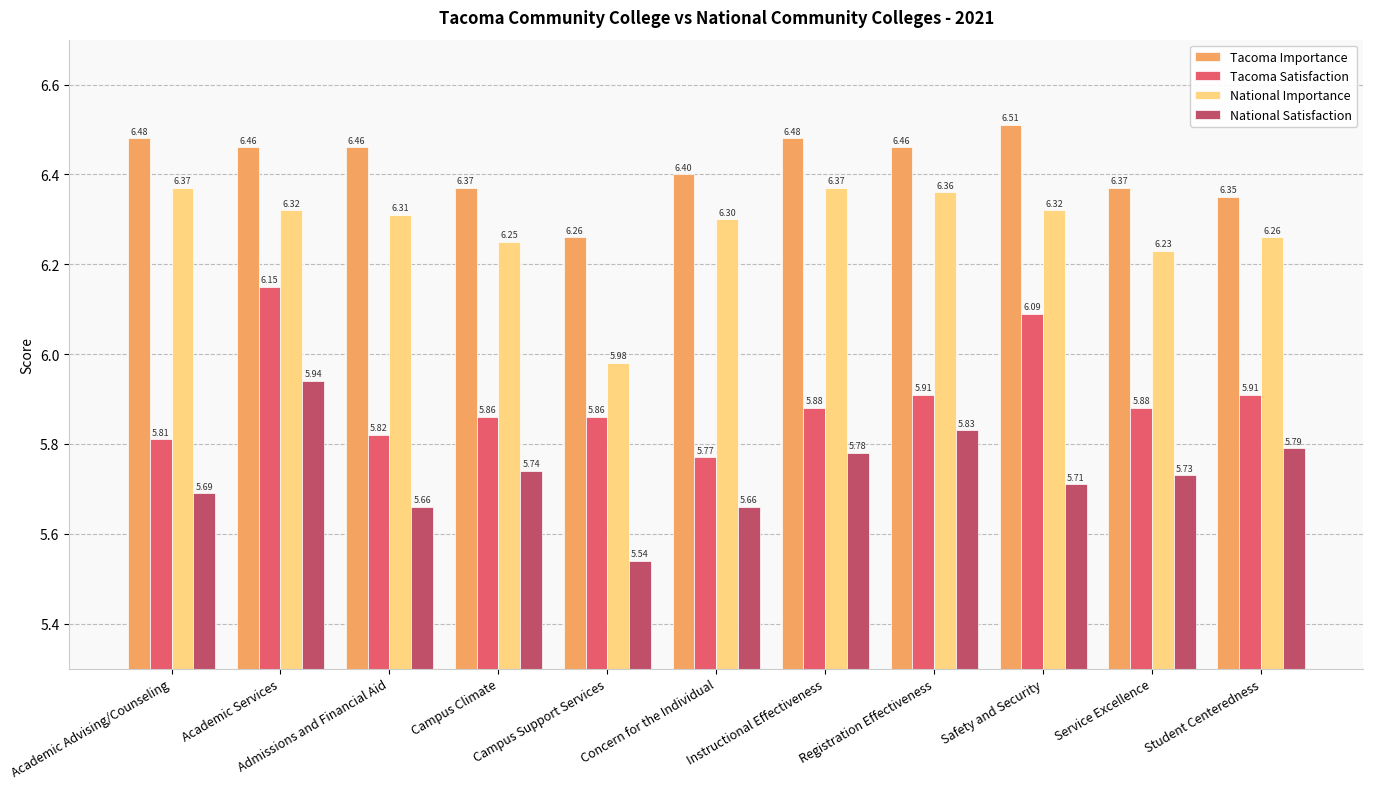

Which series changed the most between Campus Support Services and Service Excellence?

National Importance